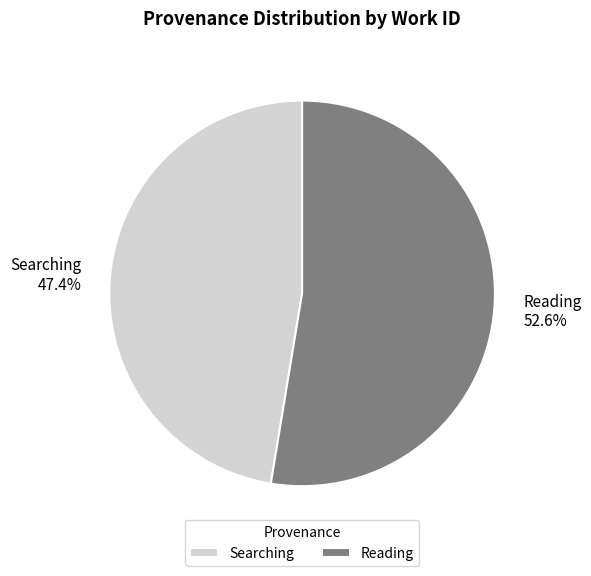

Rank the categories by value from highest to lowest.

Reading, Searching